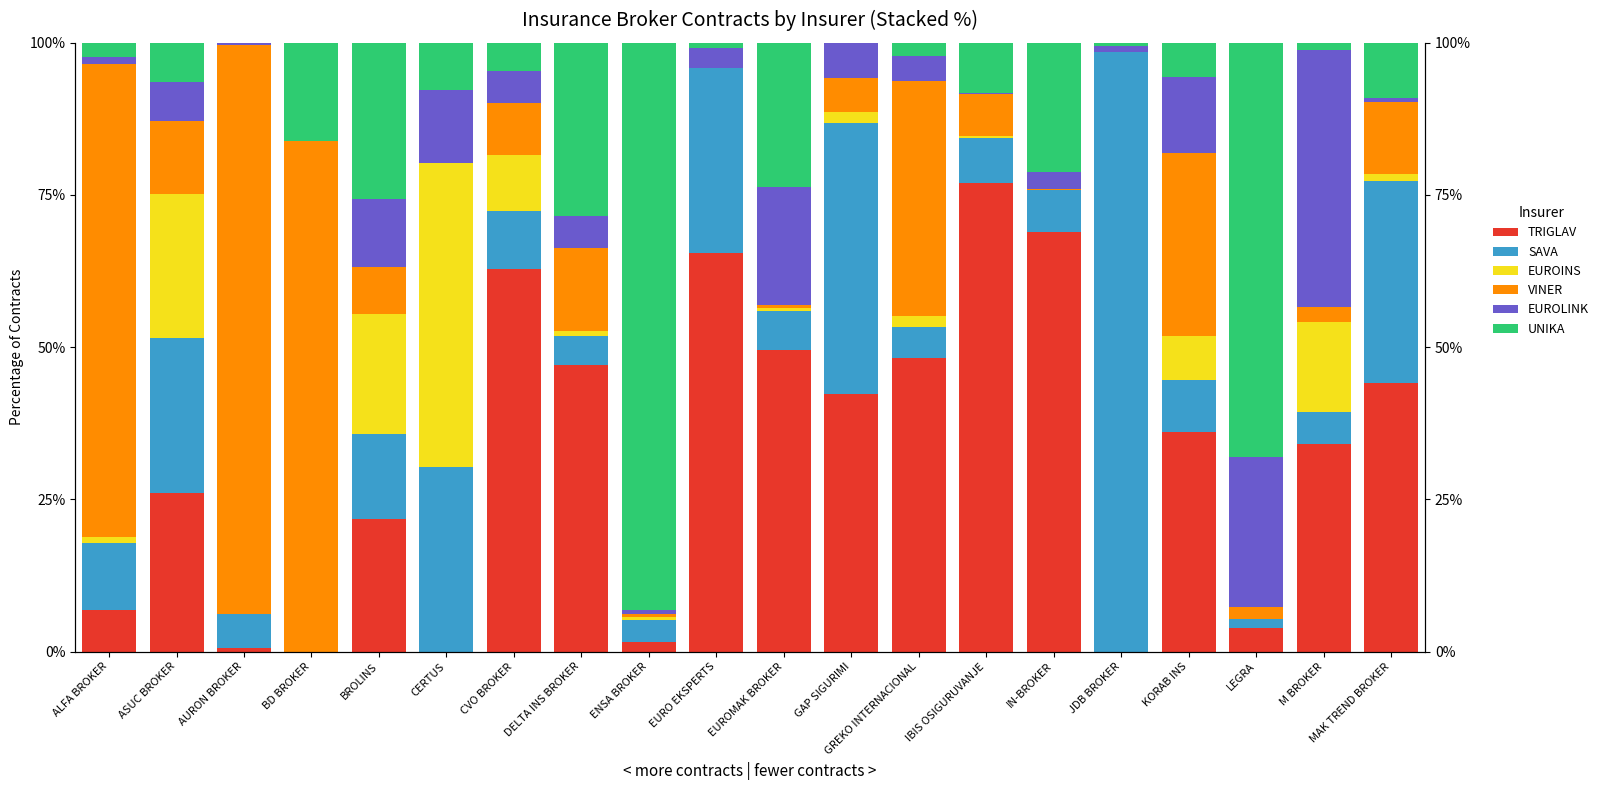

Reading left to right, extract all data points from this chart.

TRIGLAV: 6.9	26.0	0.7	0.0	21.9	0.0	62.8	47.0	1.5	65.5	49.5	42.3	48.2	77.0	68.9	0.0	36.0	3.9	34.1	44.0
SAVA: 11.0	25.6	5.6	0.0	13.8	30.3	9.5	4.9	3.7	30.4	6.5	44.6	5.1	7.3	6.9	98.5	8.6	1.5	5.3	33.2
EUROINS: 1.0	23.6	0.0	0.0	19.7	49.9	9.2	0.7	0.6	0.0	0.5	1.7	1.8	0.3	0.0	0.0	7.2	0.0	14.7	1.1
VINER: 77.7	11.9	93.4	83.9	7.7	0.0	8.6	13.7	0.4	0.0	0.5	5.7	38.6	6.8	0.1	0.0	30.1	1.9	2.6	11.9
EUROLINK: 1.3	6.4	0.3	0.0	11.2	11.9	5.2	5.3	0.7	3.2	19.4	5.7	4.0	0.2	2.8	1.0	12.6	24.8	42.1	0.6
UNIKA: 2.2	6.4	0.0	16.1	25.7	7.8	4.7	28.4	93.2	0.8	23.7	0.0	2.2	8.3	21.3	0.5	5.6	68.0	1.2	9.1